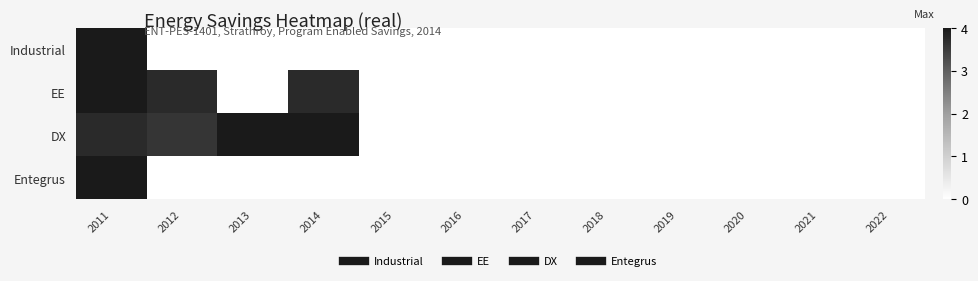

Which series changed the most between 2014 and 2018?

DX